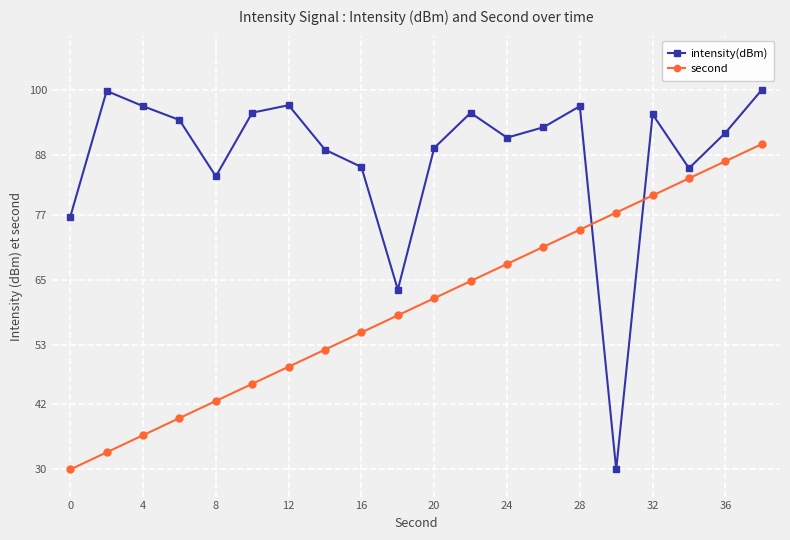

What are all the series names shown in the legend?

intensity(dBm), second